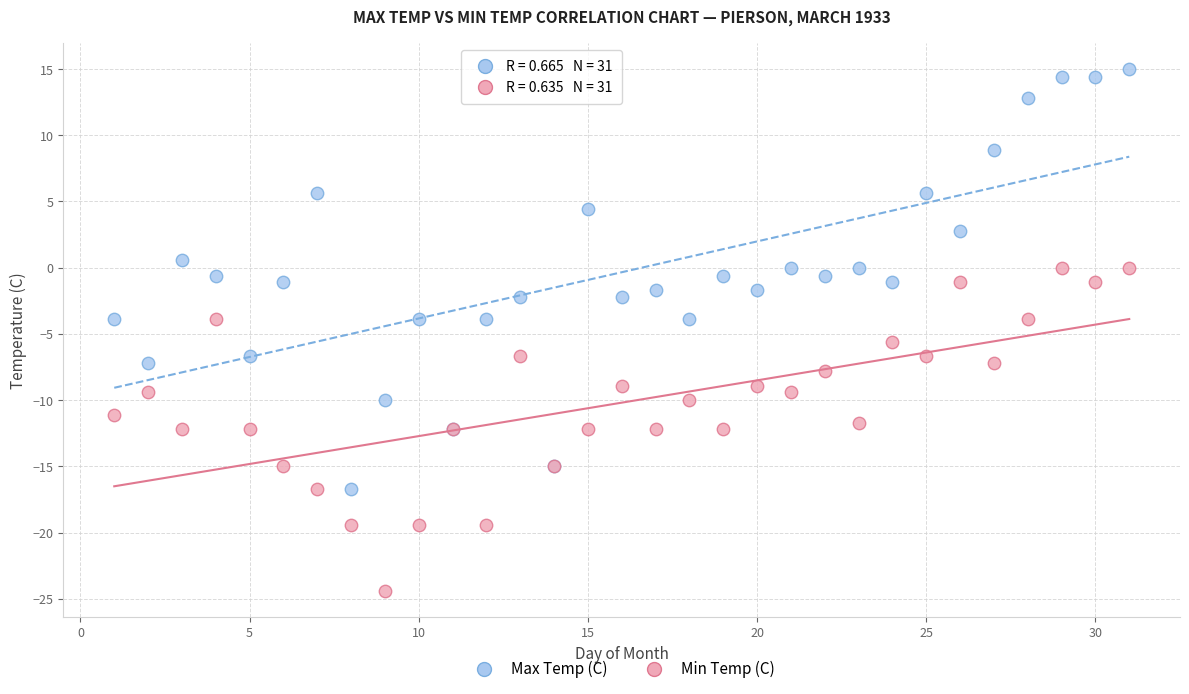

What is the X range (max minus min) for the scatter plot?

30.0